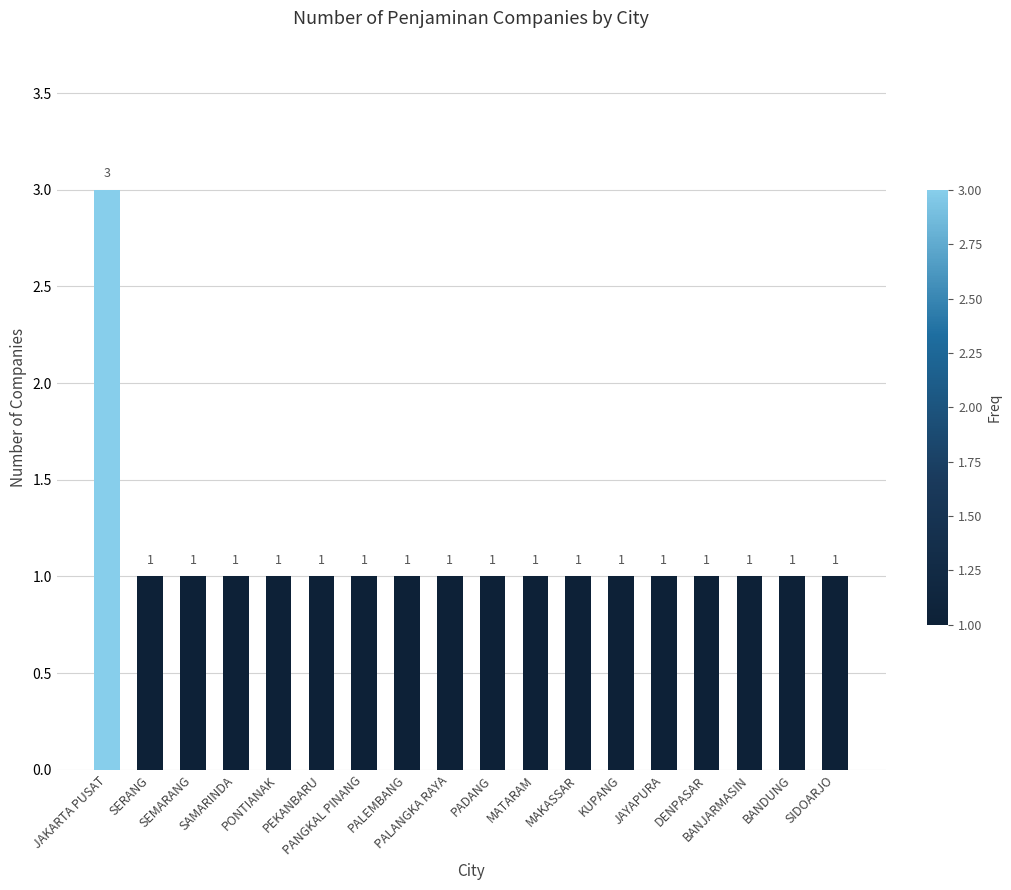

What is the sum of all values?

20